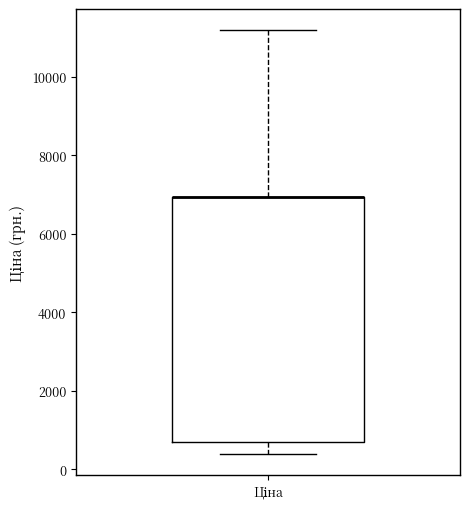

Transcribe this box plot: give where the median line is, the range the box spans, and where the two whiskers end, as read against the y-axis. The values are not printed on the chart, so give them approximately, as read against the axis.

median 7000 (drawn on the box's upper edge), box 600 to 7000, whiskers 400 to 11200